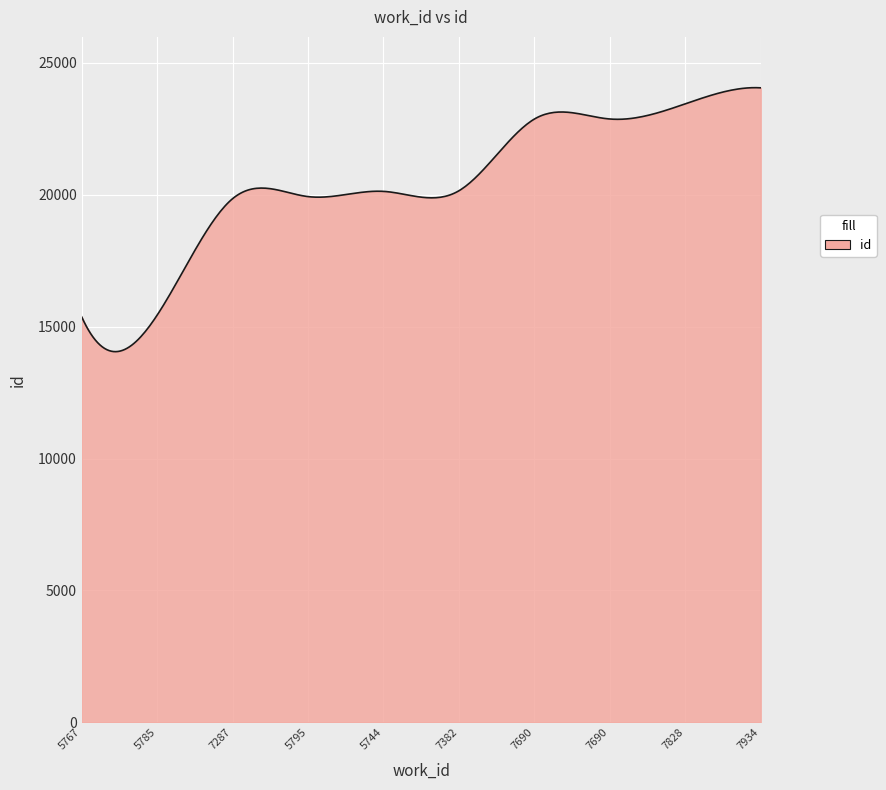

What is the difference between the maximum and minimum values?

10001.3